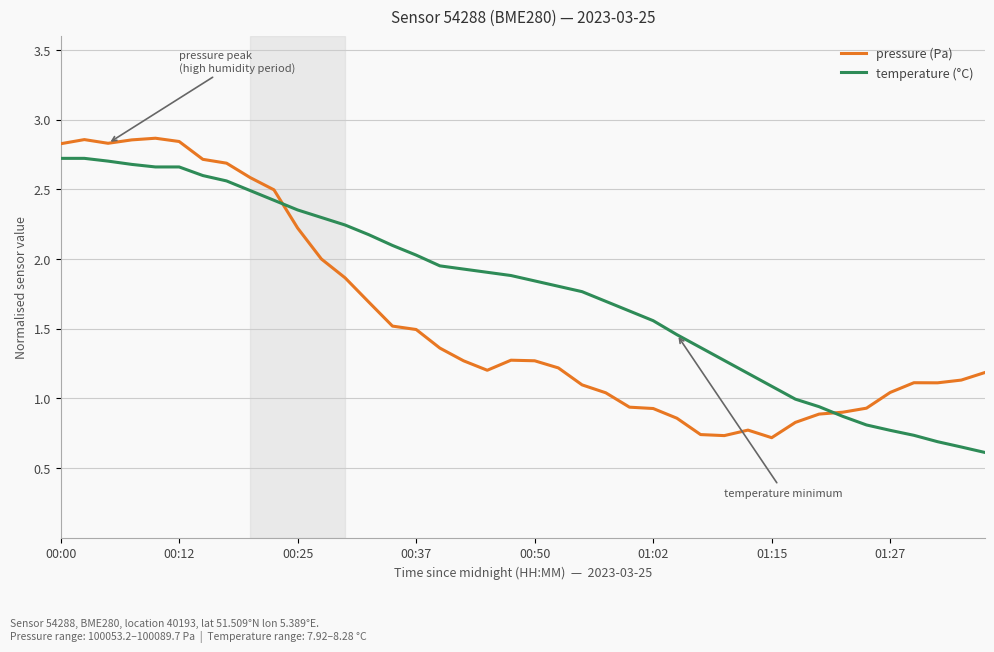

List the series in order of their peak value, highest first.

pressure (Pa), temperature (°C)